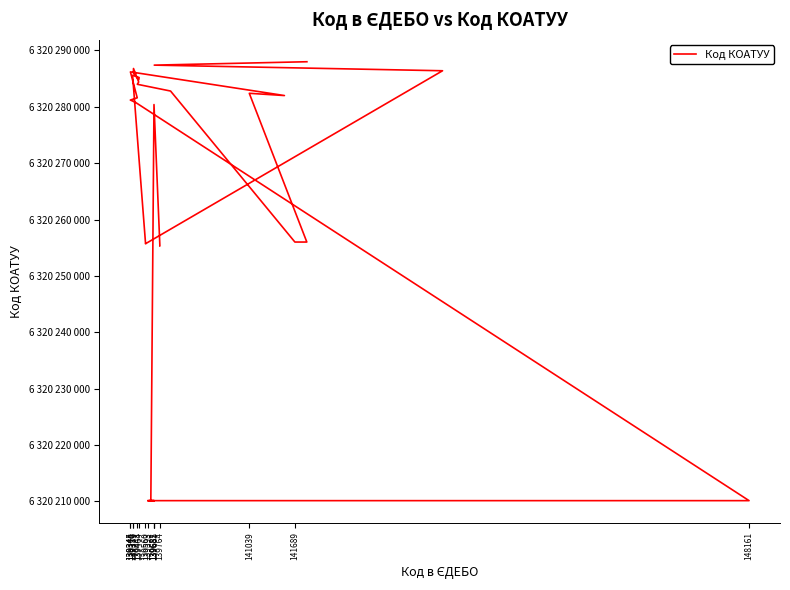

What is the difference between the second highest and minimum values?

77301